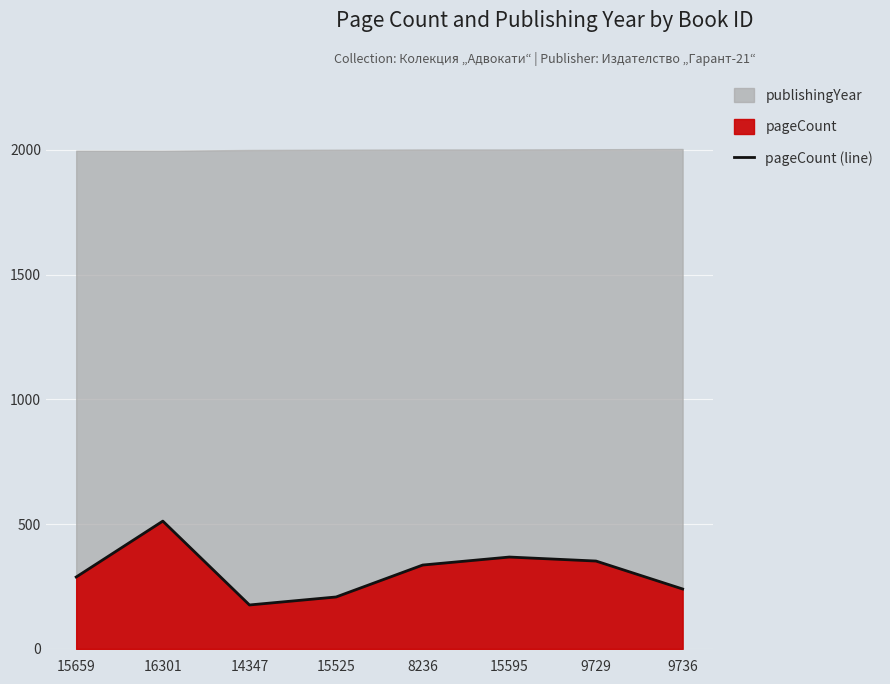

Does the chart display data point markers on the line(s)?

No